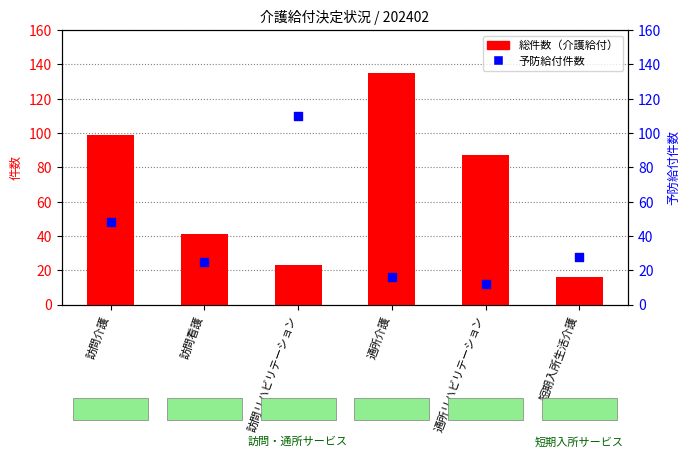

Is the value of 予防給付件数 at 訪問介護 greater than the value of 総件数 (介護給付) at 訪問リハビリテーション?

Yes